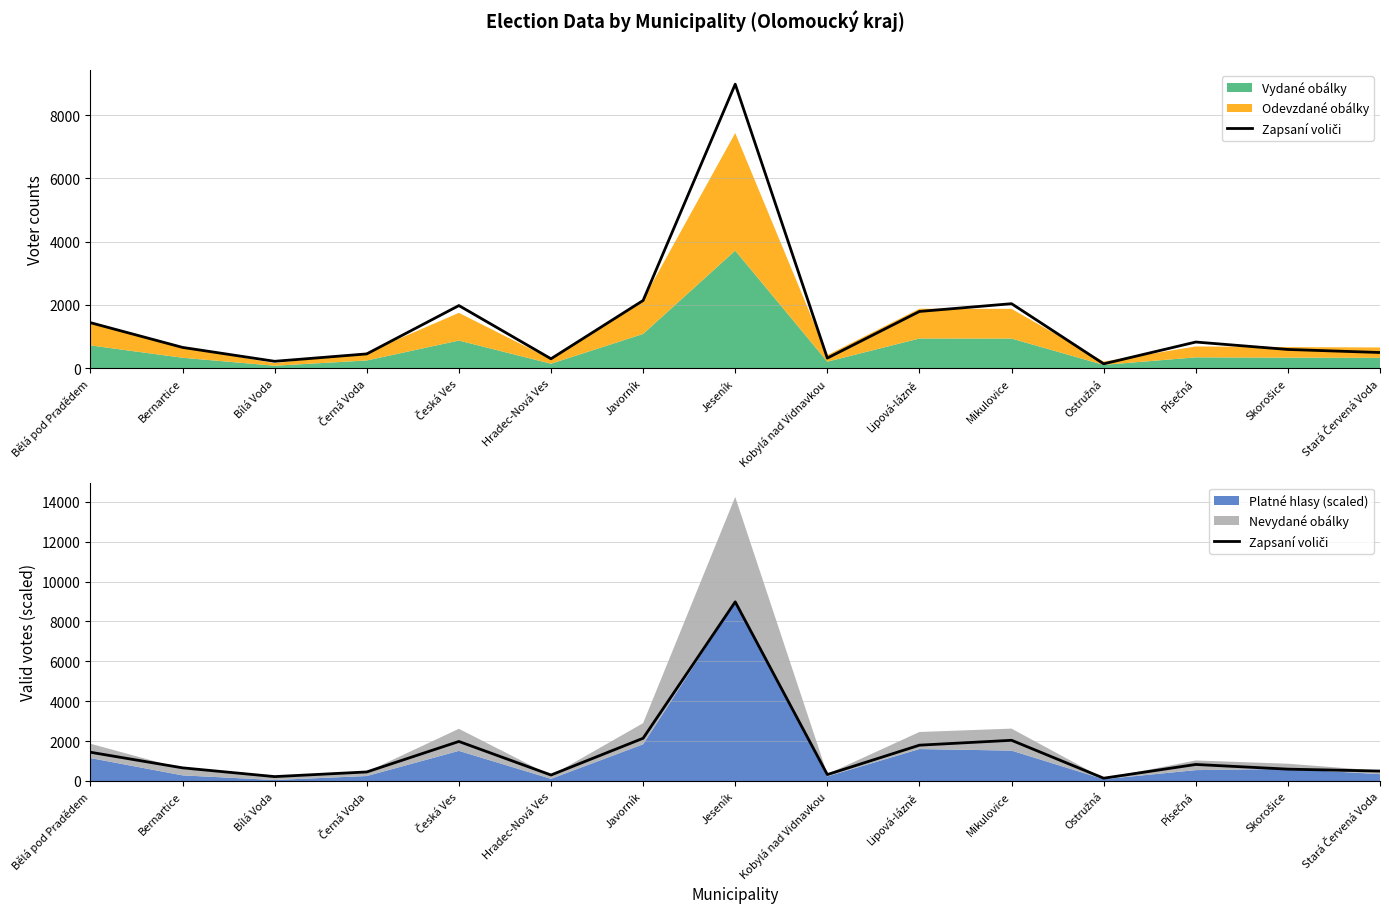

What is the difference between the values at Bělá pod Pradědem and Lipová-lázně?

355